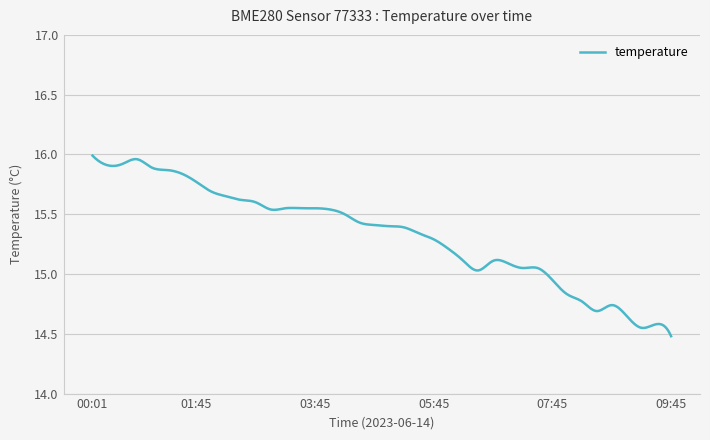

What is the difference between the maximum and minimum values?

1.5